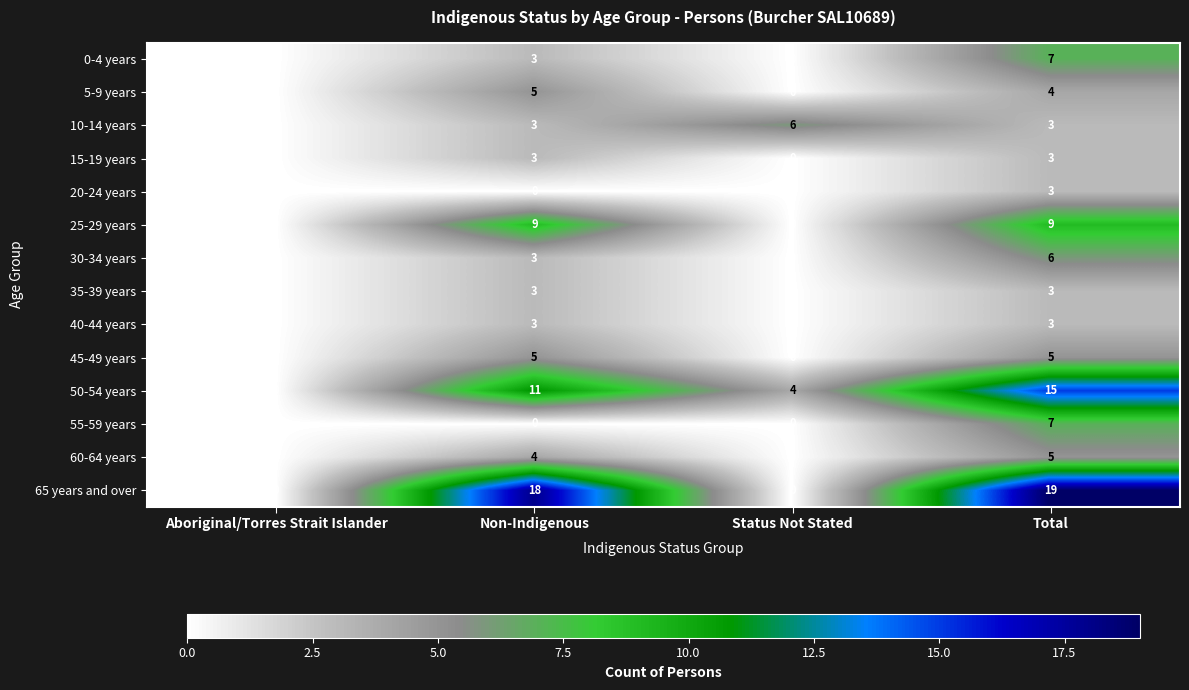

What is the difference between the highest and lowest values at Status Not Stated?

6